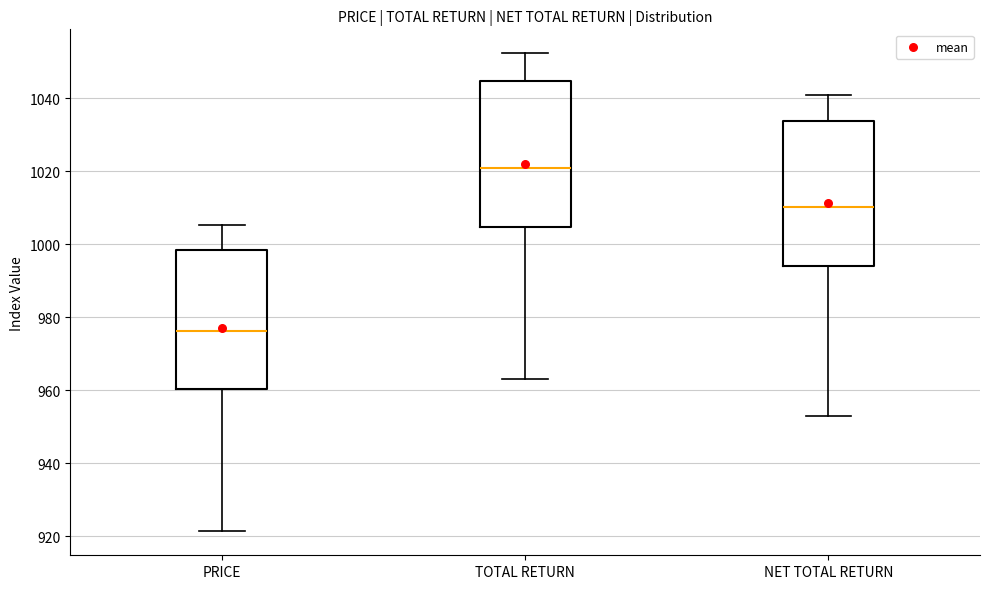

Reading left to right, transcribe this box plot: for each box, give where its median line is, the range the box spans, and where its two whiskers end, as read against the y-axis. The values are not printed on the chart, so give them approximately, as read against the axis.

PRICE: median 976, box 960 to 998, whiskers 922 to 1006
TOTAL RETURN: median 1020, box 1004 to 1044, whiskers 962 to 1052
NET TOTAL RETURN: median 1010, box 994 to 1034, whiskers 952 to 1040